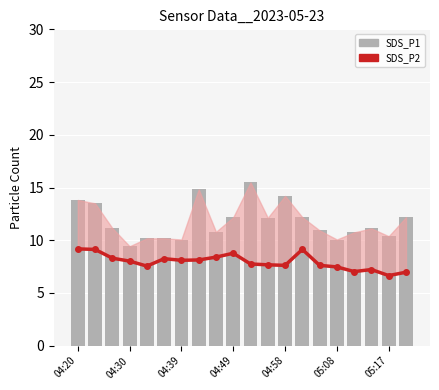

How many values in the SDS_P1 series are below 11?

9